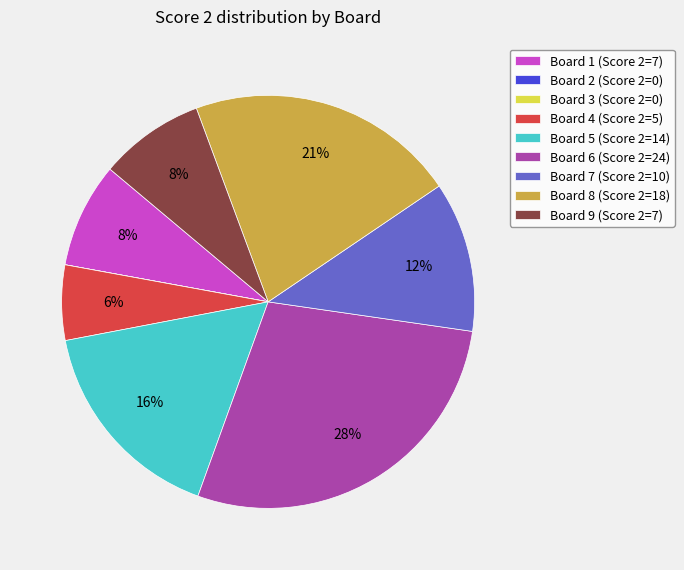

Is Board 1 (Score 2=7) the majority of the pie?

No